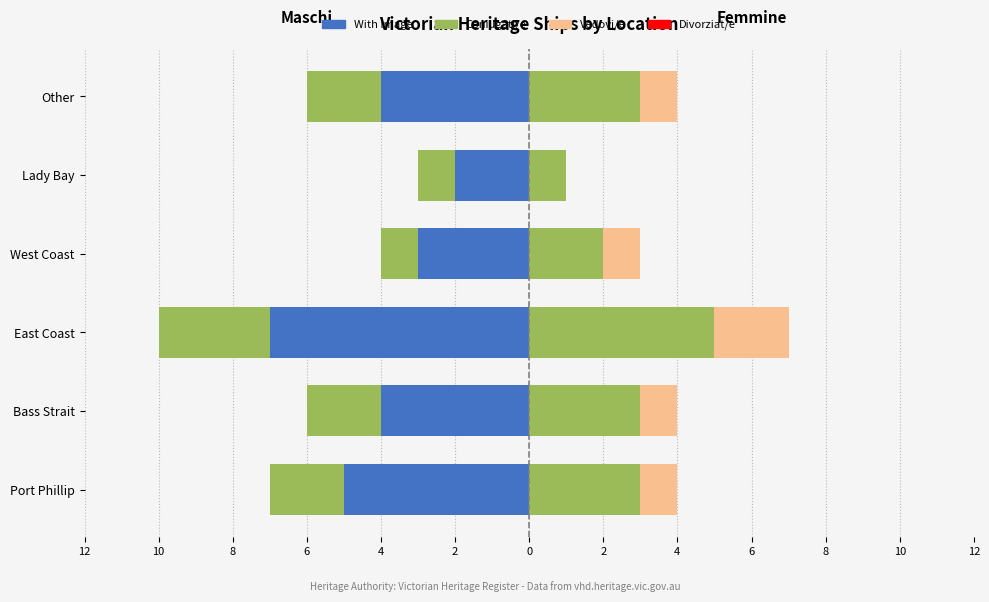

Rank the series at Lady Bay from lowest to highest value.

With Image, No Image (Left), Vedovi/e, Coniugati/e